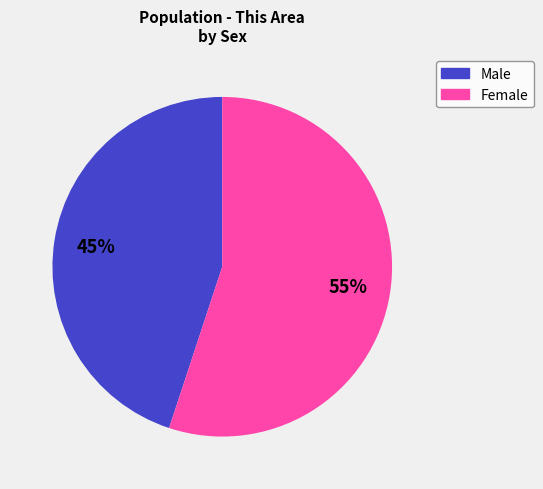

Does Male account for over 50% of the chart?

No